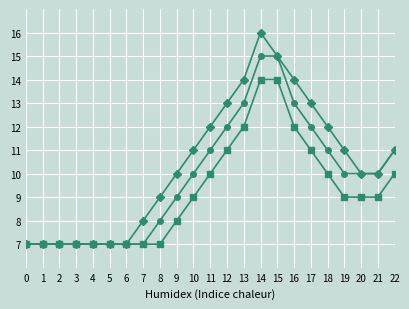

At which category is the sum across all series the highest?

14